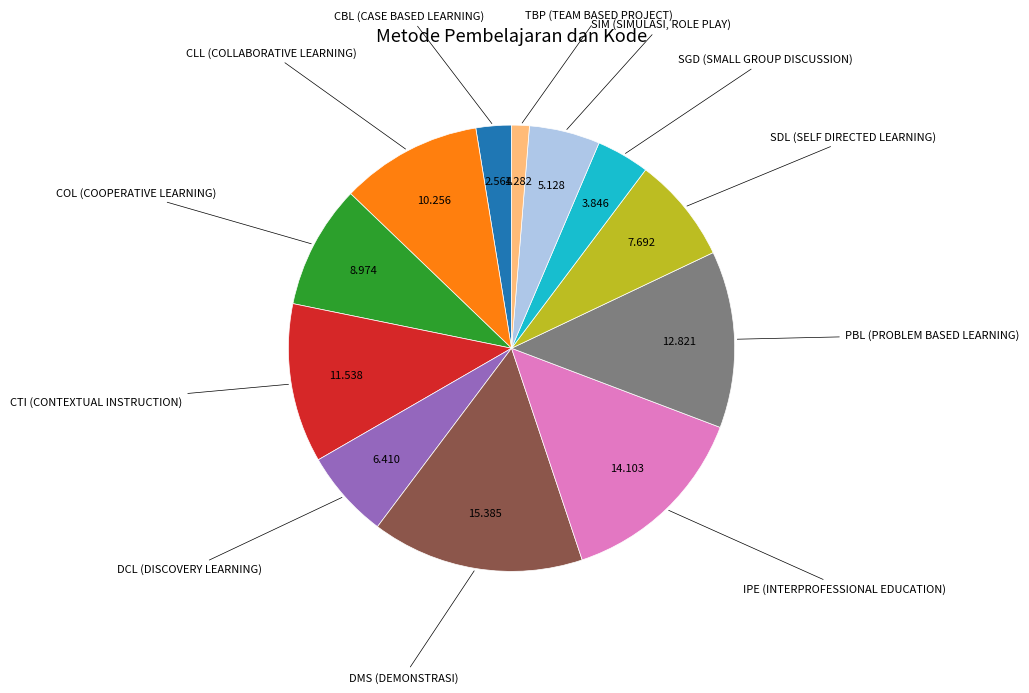

How many segments does this pie chart have?

12